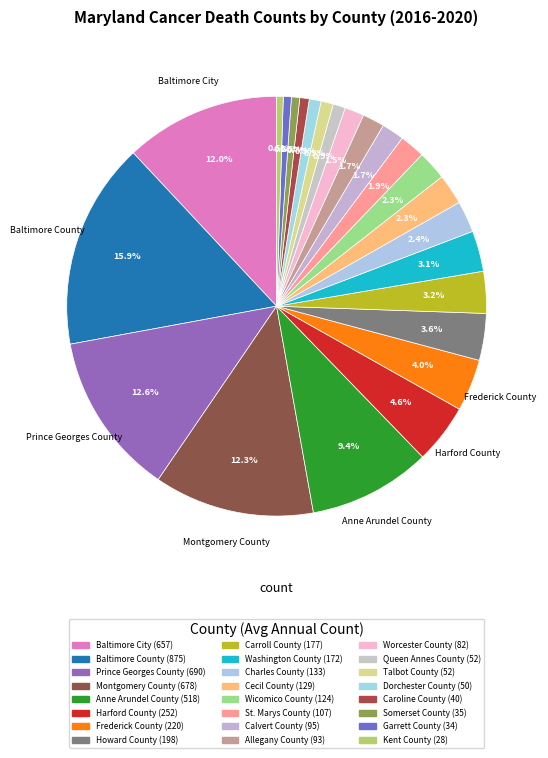

What is the change in value from Washington County to Allegany County?

-79